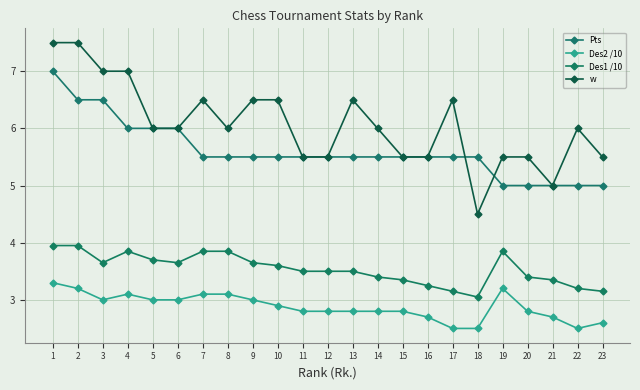

What is the difference between the highest and lowest values at 20?

2.7